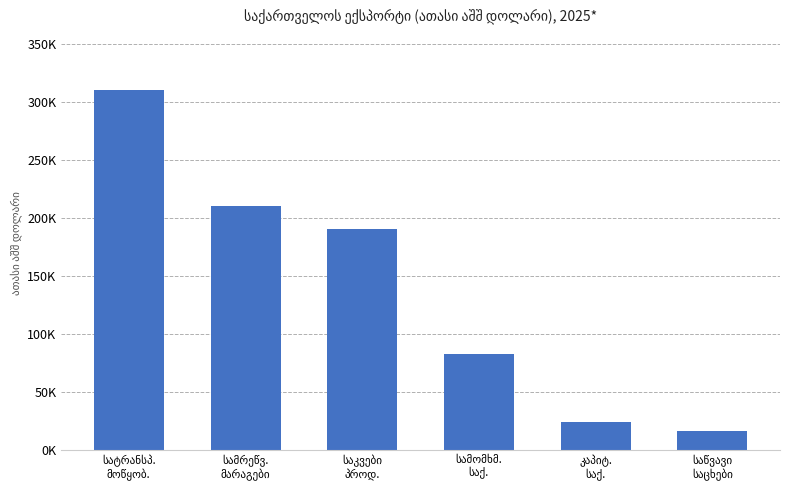

What is the difference between the maximum and minimum values?

293875.4